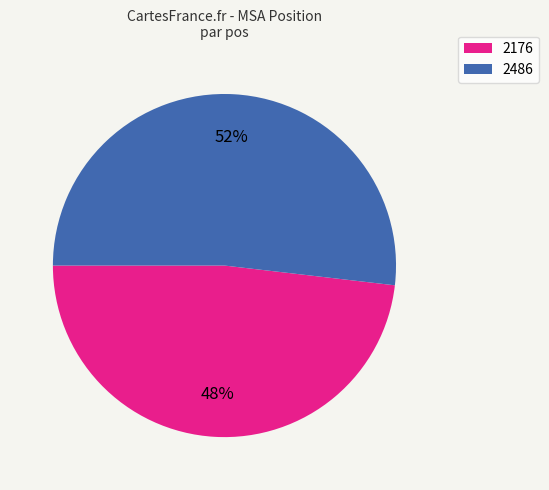

Approximately how many times larger is the value at 2176 compared to 2486?

0.9